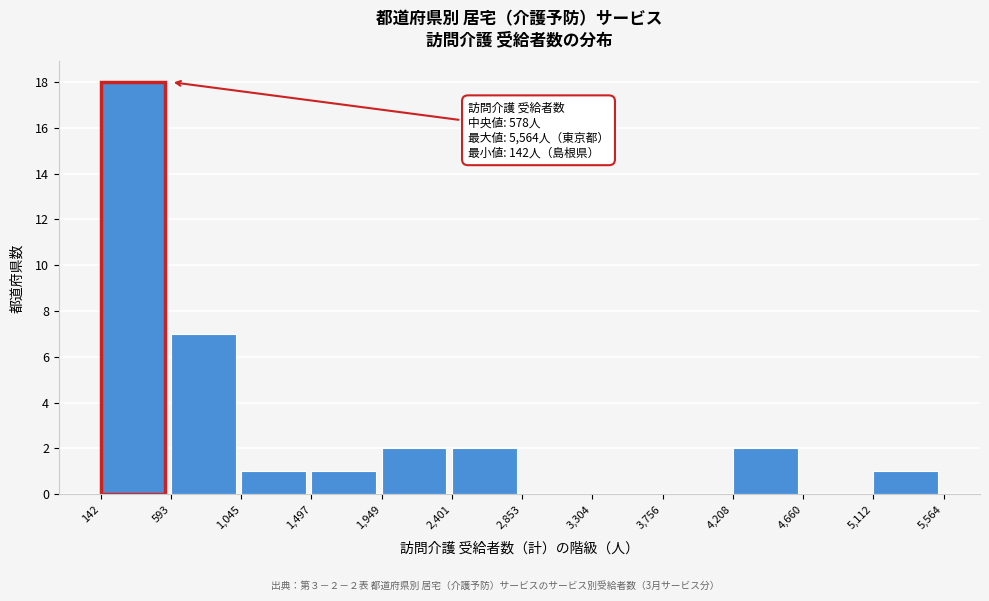

Over which range of the x-axis is the bar tallest?

142 to 593